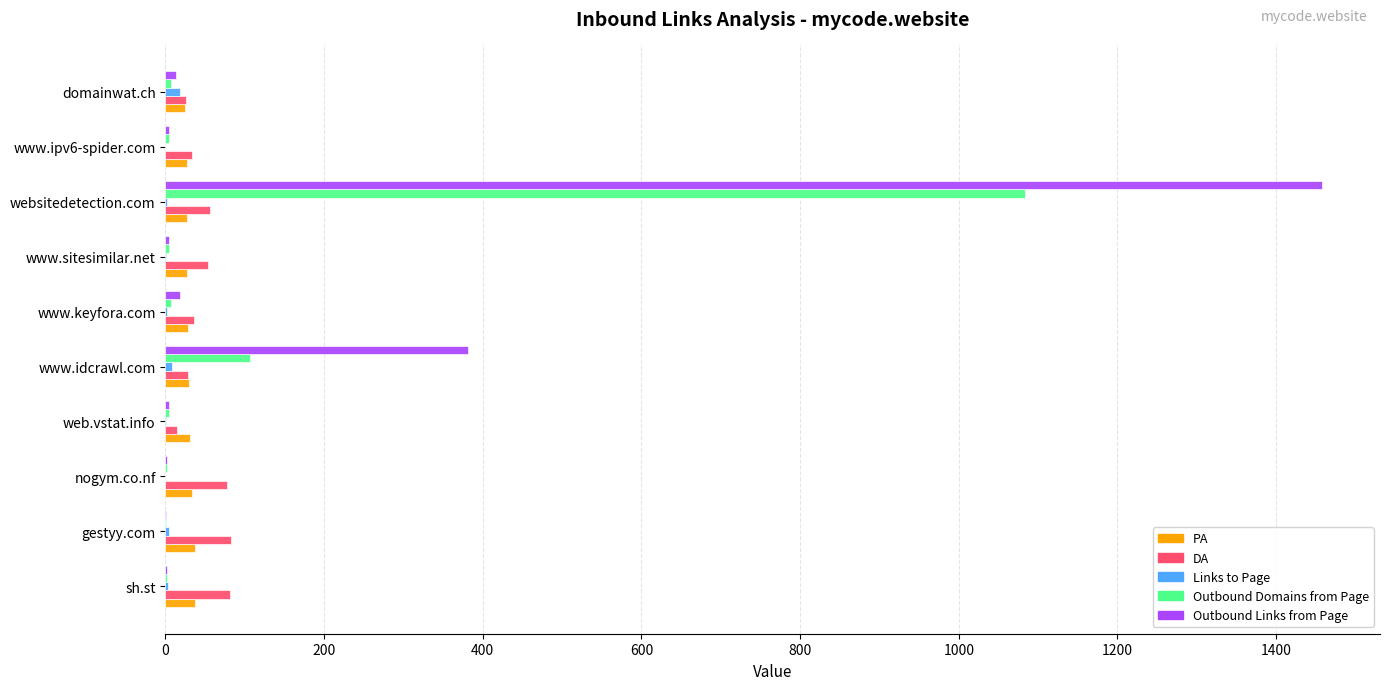

True or false: Outbound Links from Page has a value of 382 at www.idcrawl.com.

True